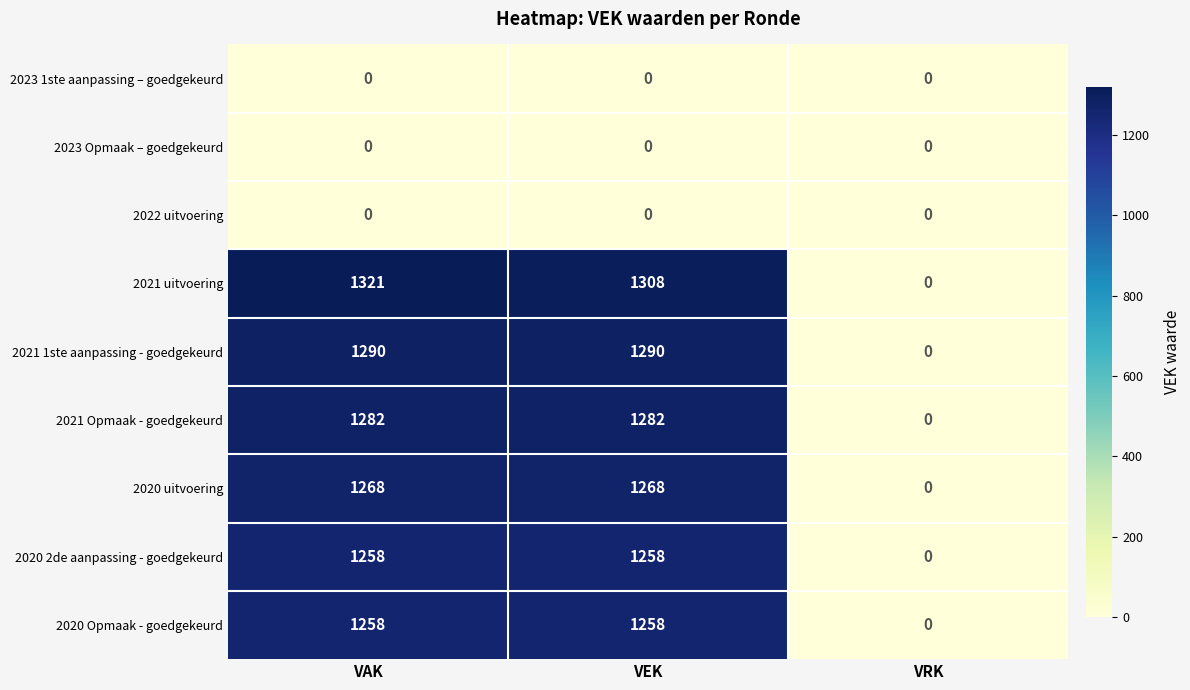

At how many categories does at least one series exceed 624?

2